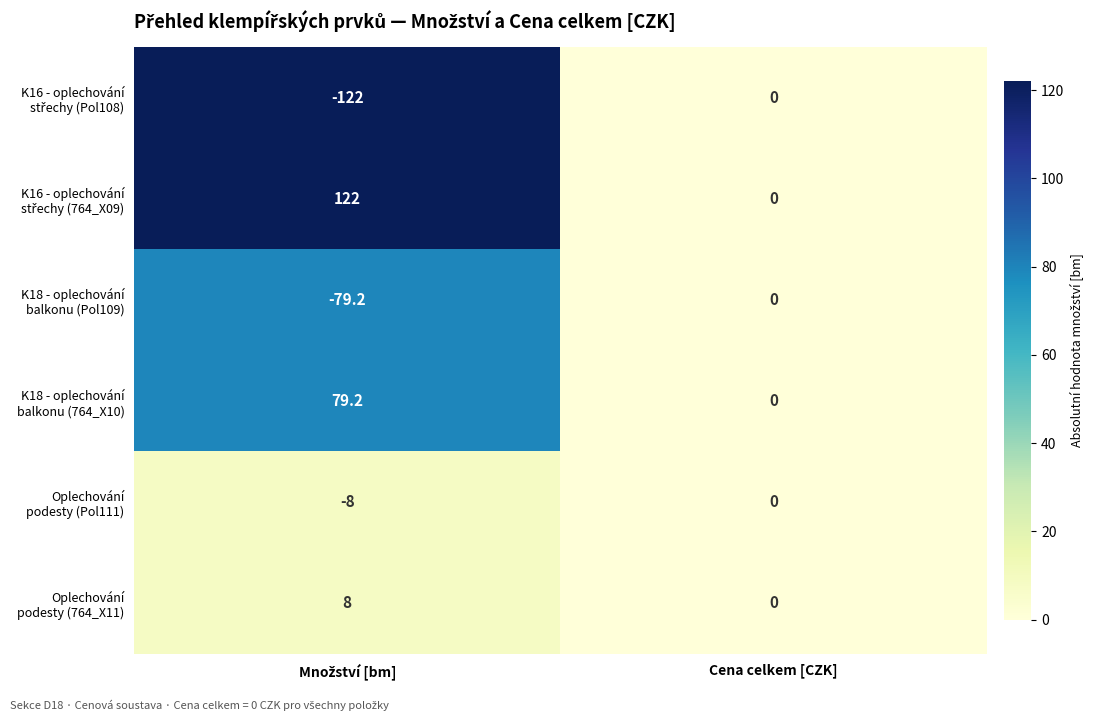

What is the minimum value shown in the chart?

-122.0